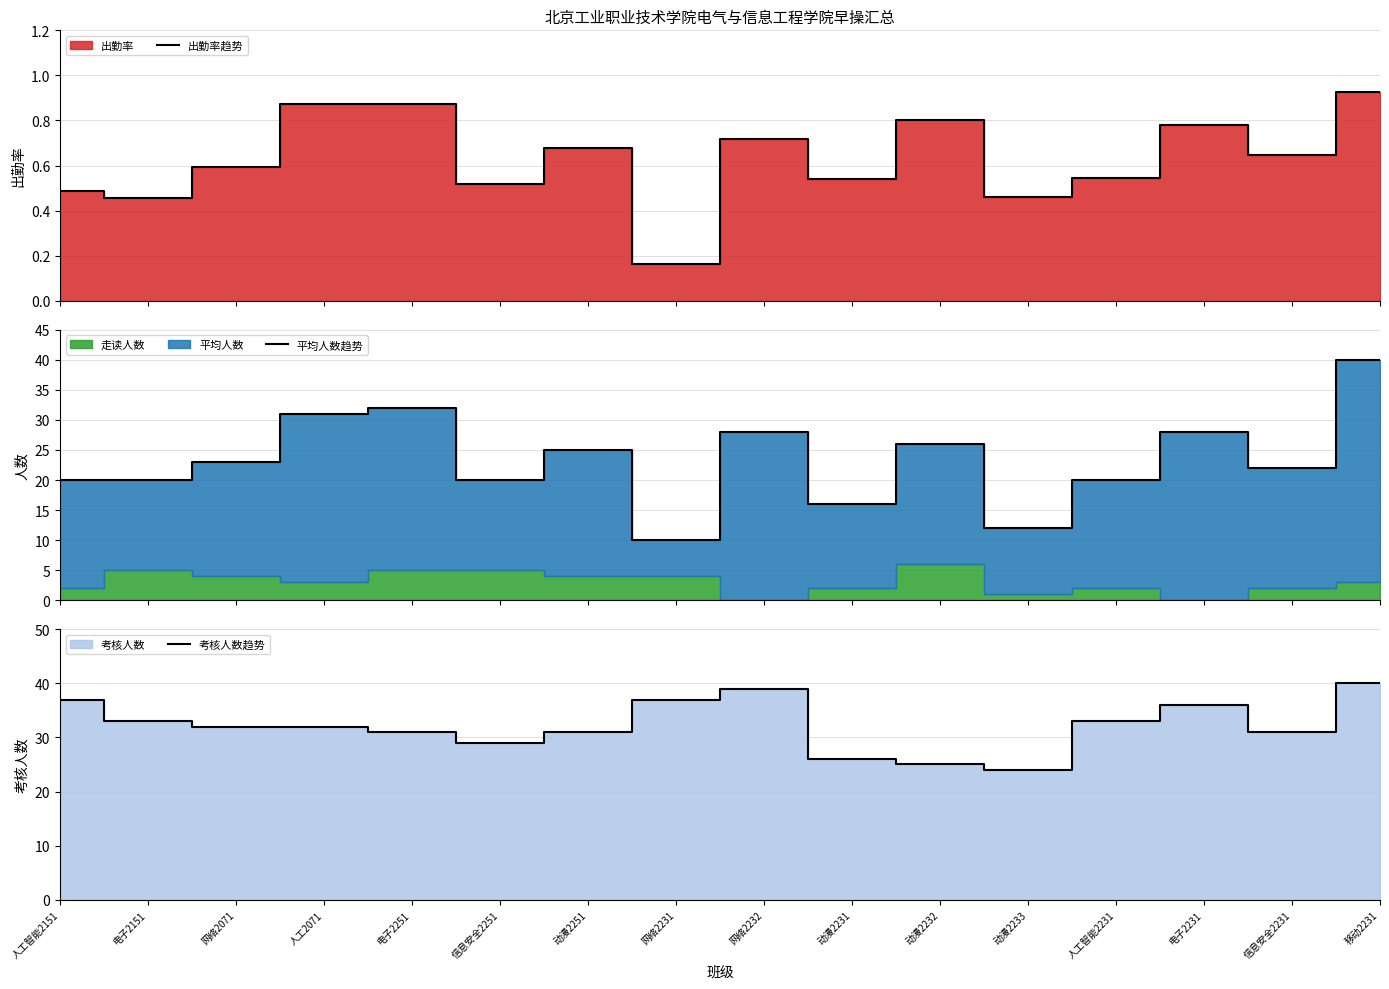

What is the minimum value for 考核人数趋势?

24